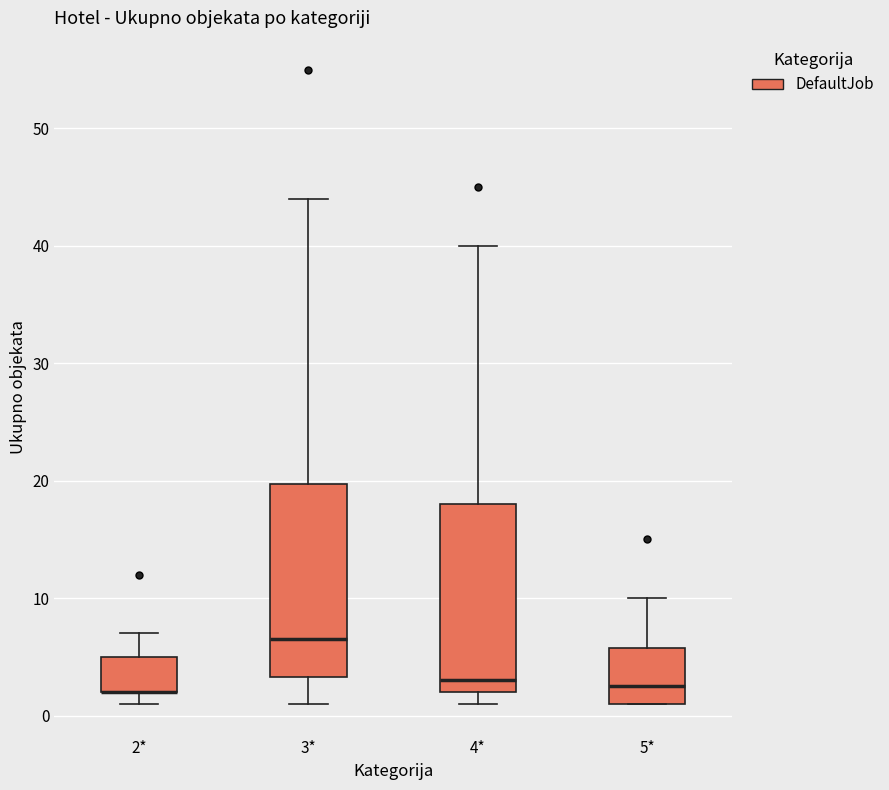

Reading left to right, read every box against the y-axis: the position of its median line, the range the box covers, and the ends of its whiskers. The values are not printed on the chart, so give them approximately, as read against the axis.

2*: median 2 (drawn on the box's lower edge), box 2 to 5, whiskers 1 to 7
3*: median 7, box 3 to 20, whiskers 1 to 44
4*: median 3, box 2 to 18, whiskers 1 to 40
5*: median 3, box 1 to 6, whiskers 1 to 10